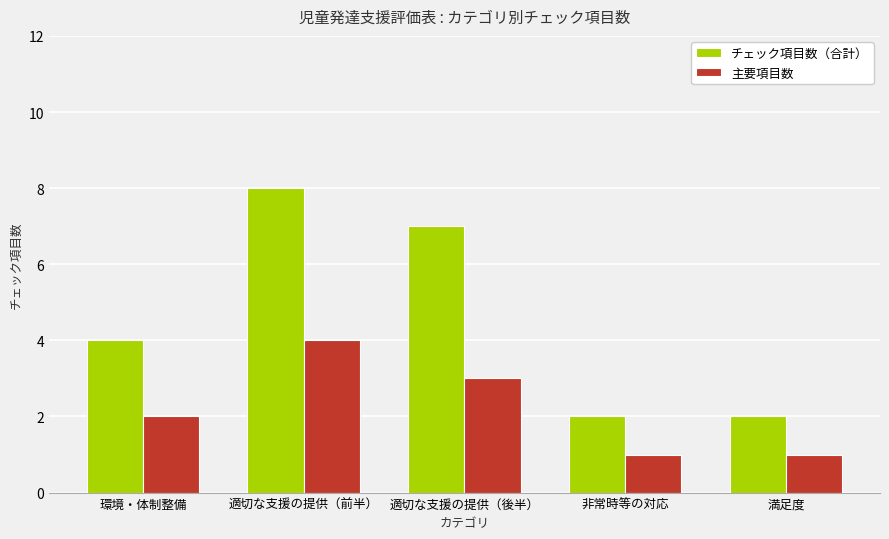

What is the difference between the second highest and minimum values in the チェック項目数（合計） series?

5